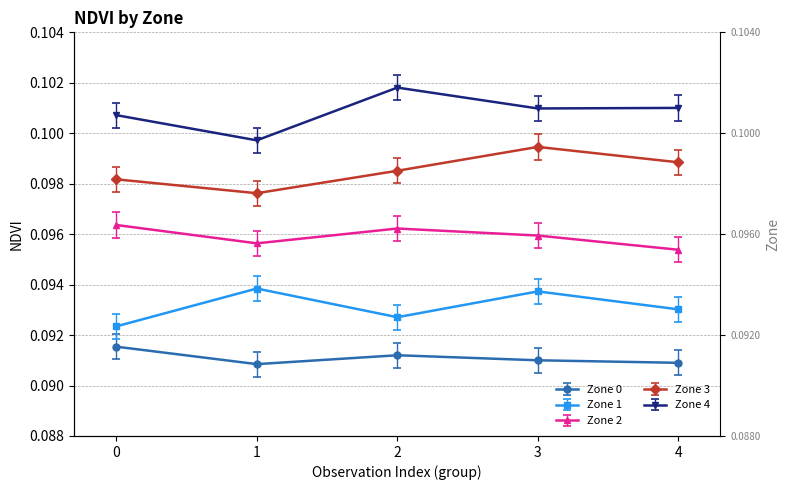

What are all the series names shown in the legend?

Zone 0, Zone 1, Zone 2, Zone 3, Zone 4